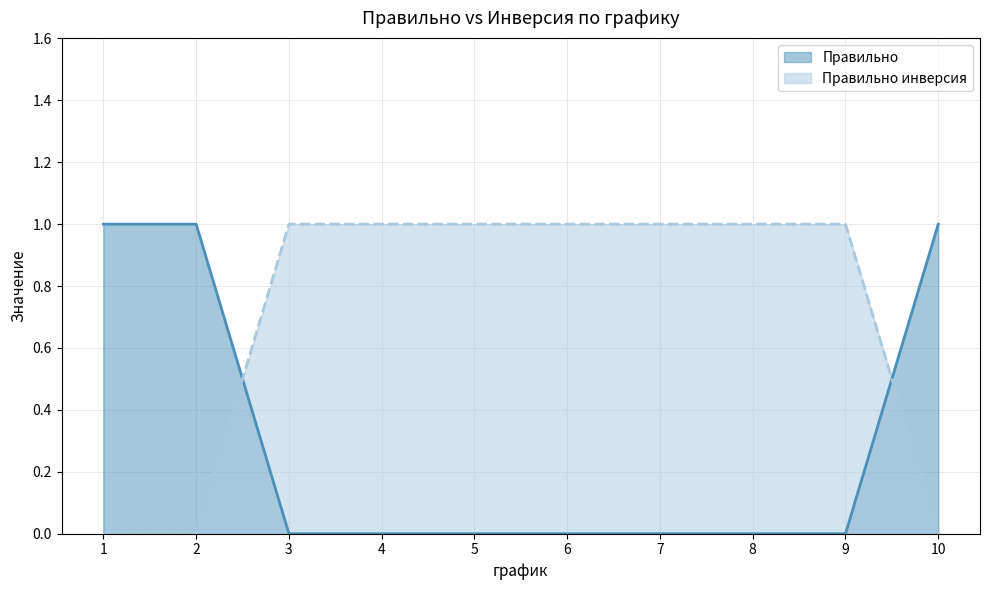

Which category has the lowest value across all series?

1